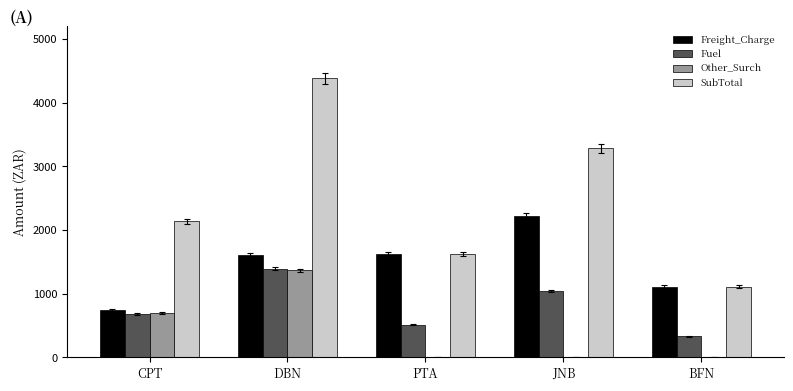

Is it true that Other_Surch equals 1368.4 at DBN?

True